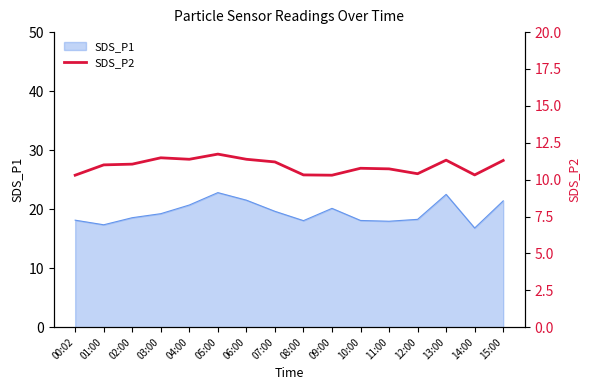

Reading left to right, transcribe all the data shown in this chart.

00:02=10.3	01:00=11.0	02:00=11.1	03:00=11.5	04:00=11.4	05:00=11.7	06:00=11.4	07:00=11.2	08:00=10.3	09:00=10.3	10:00=10.8	11:00=10.7	12:00=10.4	13:00=11.3	14:00=10.3	15:00=11.3